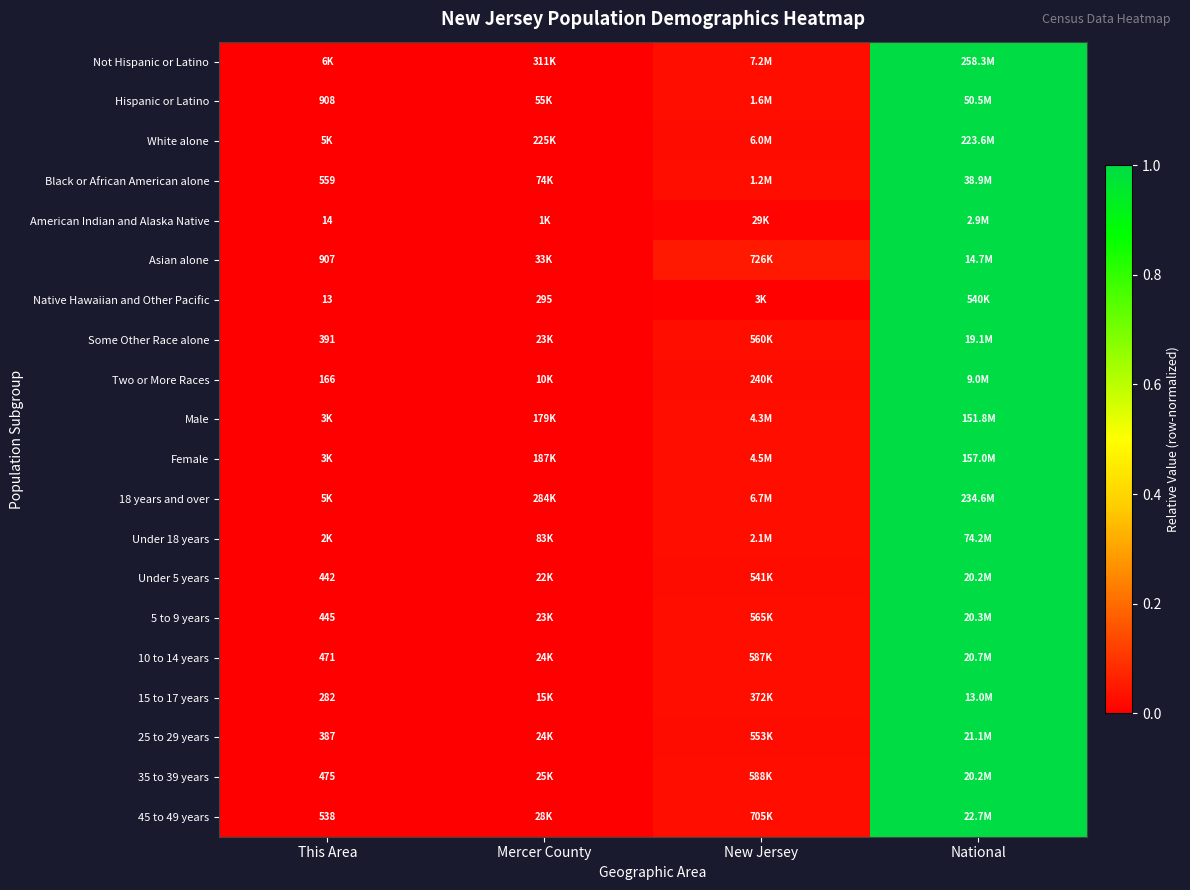

Which series changed the most between This Area and National?

Not Hispanic or Latino